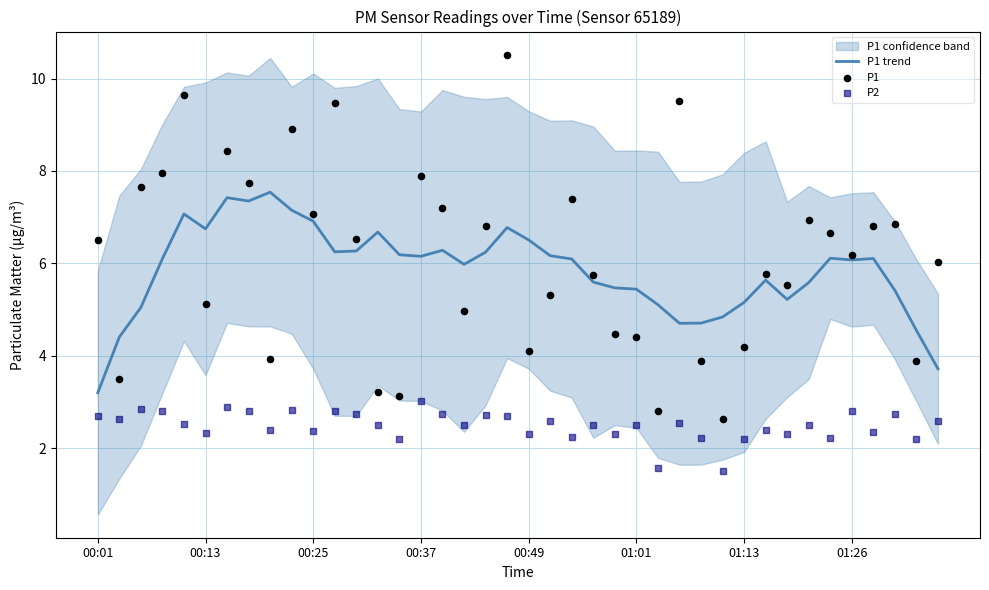

Which series contains the lowest Y value?

P2